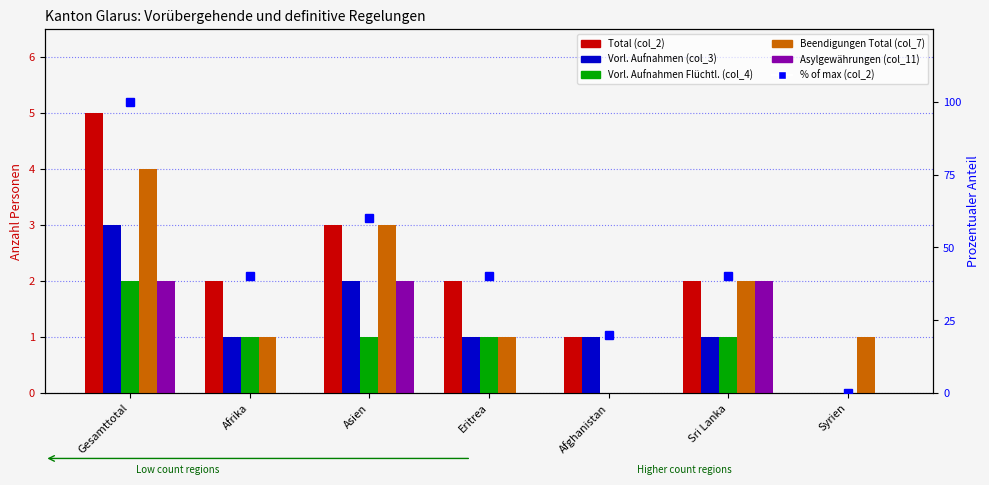

List the labels in order of % of max (col_2) value, largest first.

Gesamttotal, Asien, Afrika, Eritrea, Sri Lanka, Afghanistan, Syrien